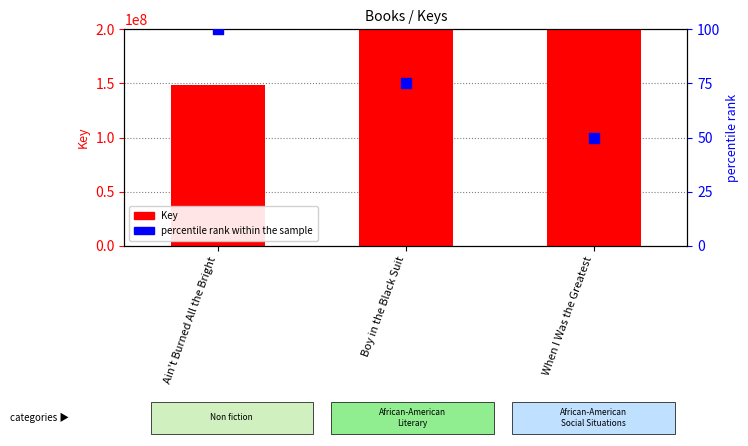

At how many categories does at least one series exceed 202990403?

2